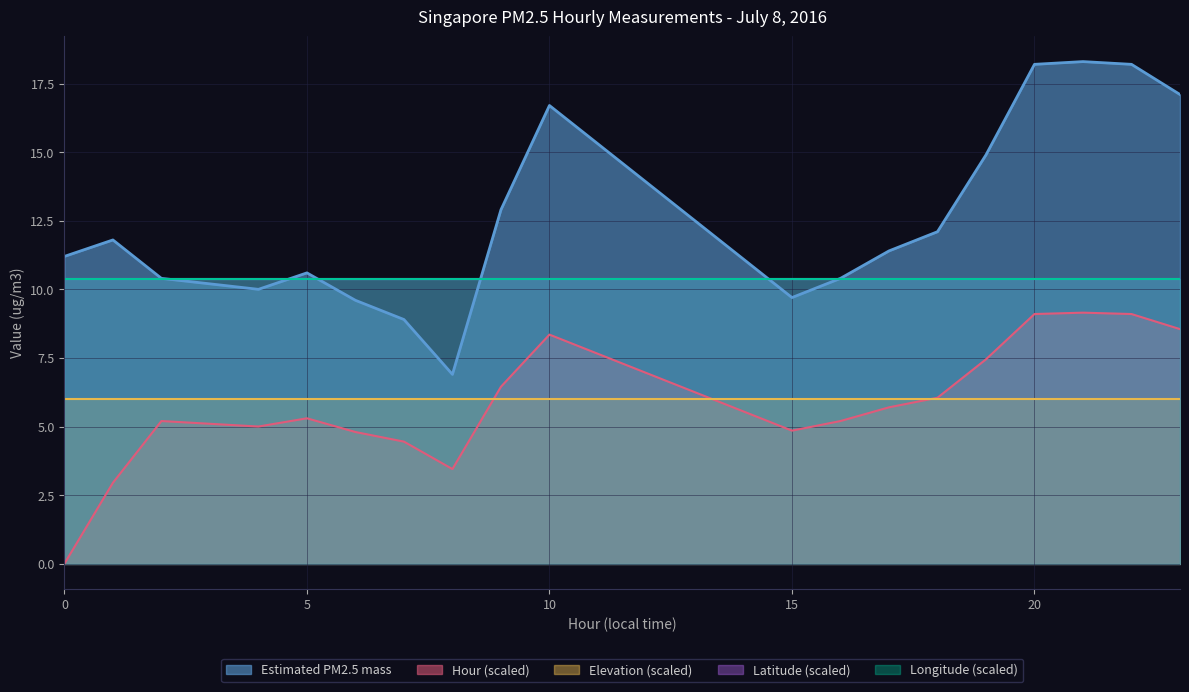

The value of Hour (scaled) at 20 is 1.1. True or false?

False